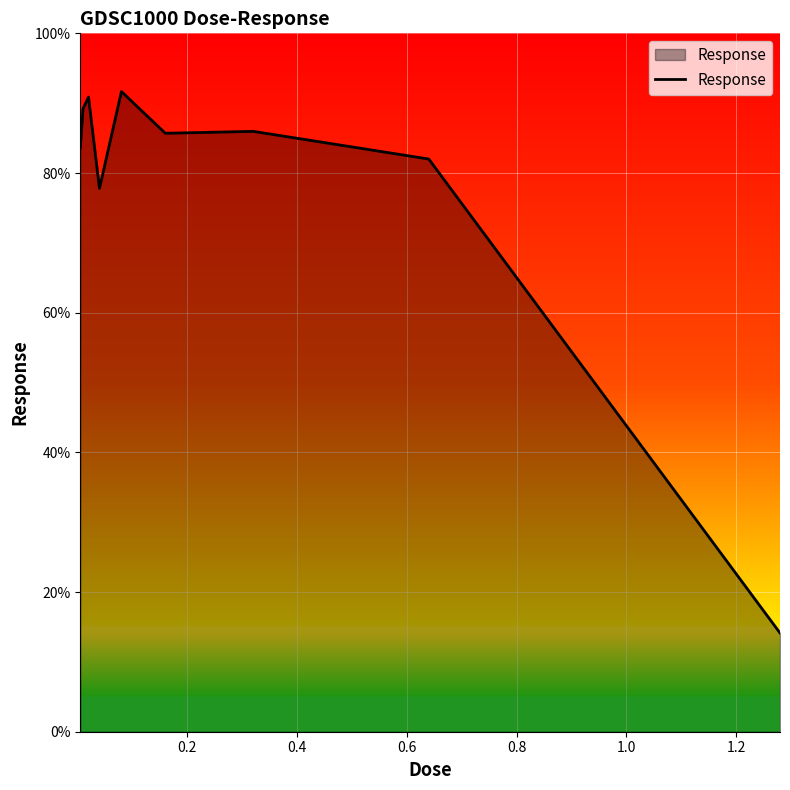

How many lines are shown in the chart?

1